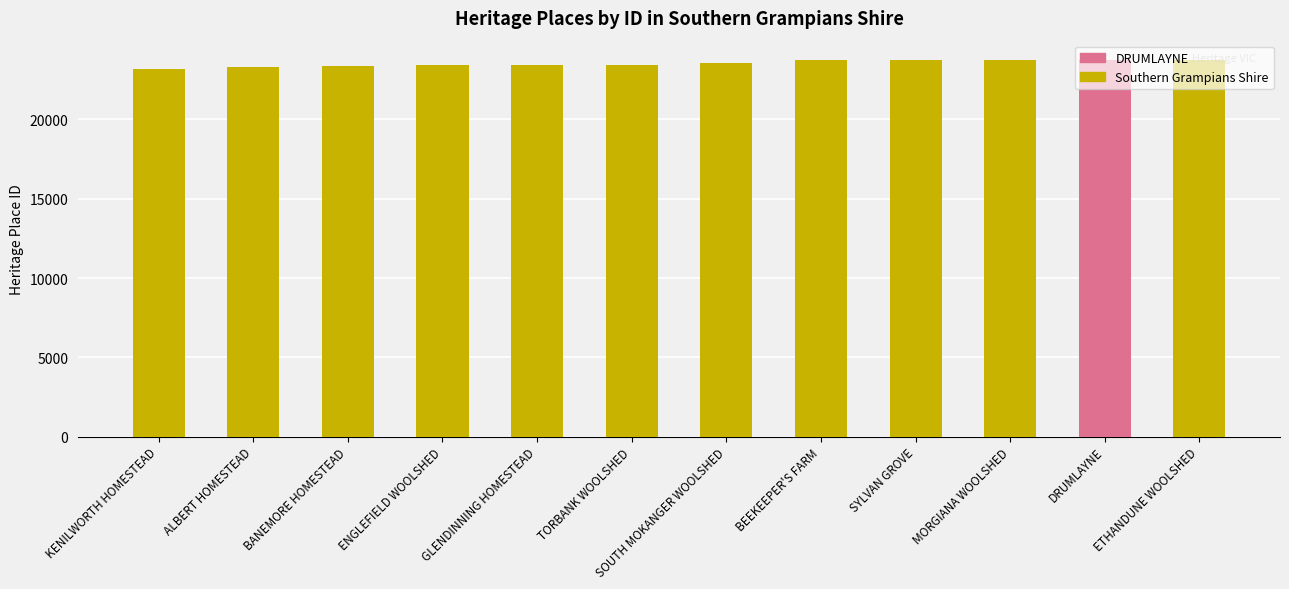

What value does the Heritage ID series have at KENILWORTH HOMESTEAD, to the nearest 100?

23200